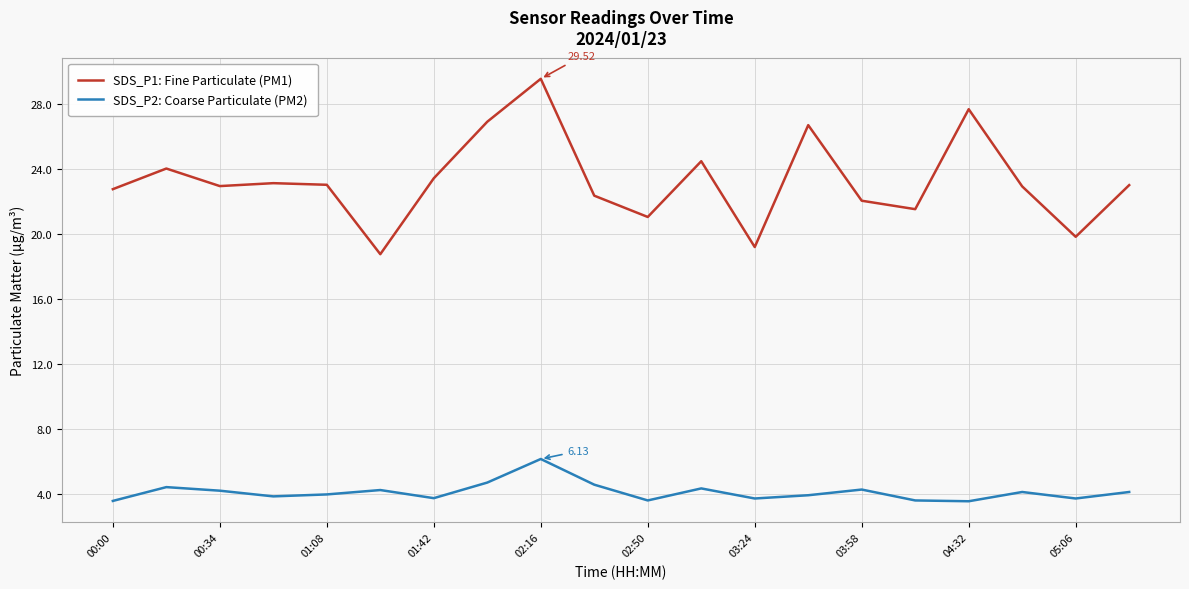

Which series has the largest total across all categories?

SDS_P1: Fine Particulate (PM1)